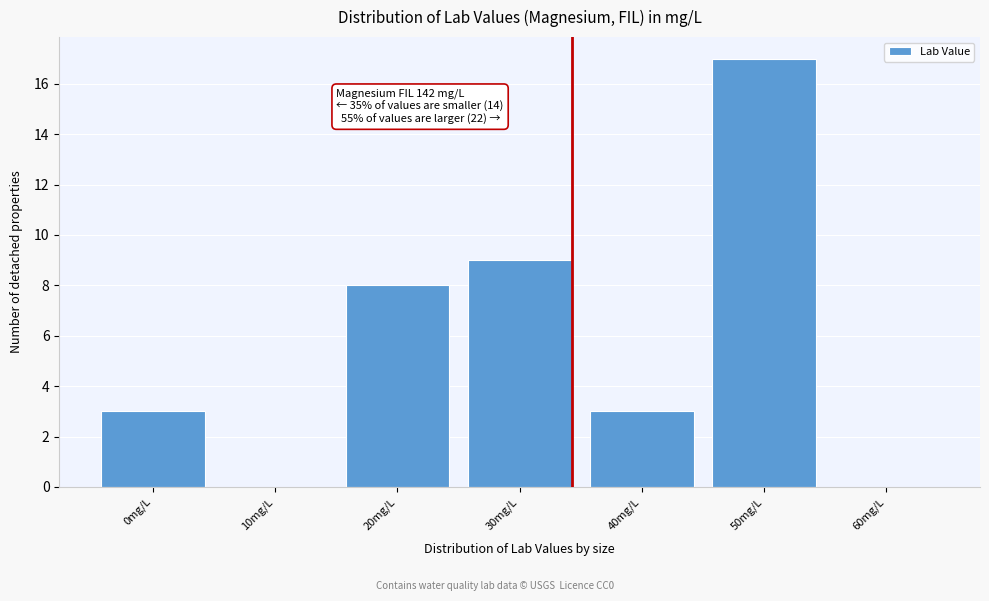

Reading left to right, transcribe all the data shown in this chart.

0mg/L=3	10mg/L=0	20mg/L=8	30mg/L=9	40mg/L=3	50mg/L=17	60mg/L=0